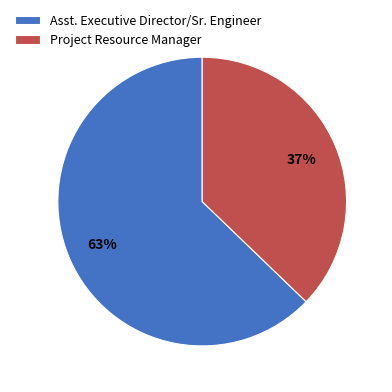

Does Project Resource Manager represent more than half of the total?

No